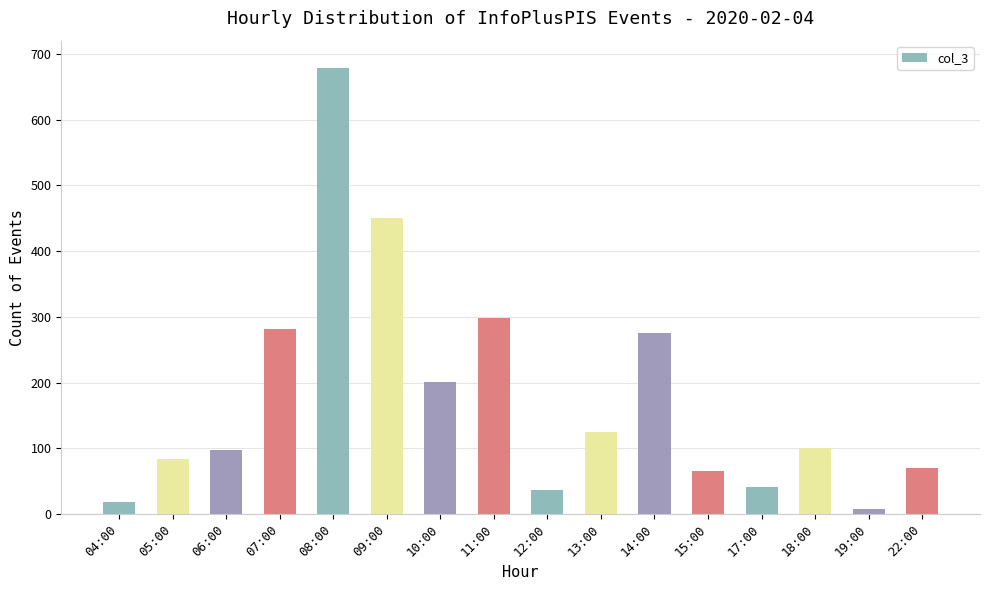

How many distinct data groups are displayed?

1